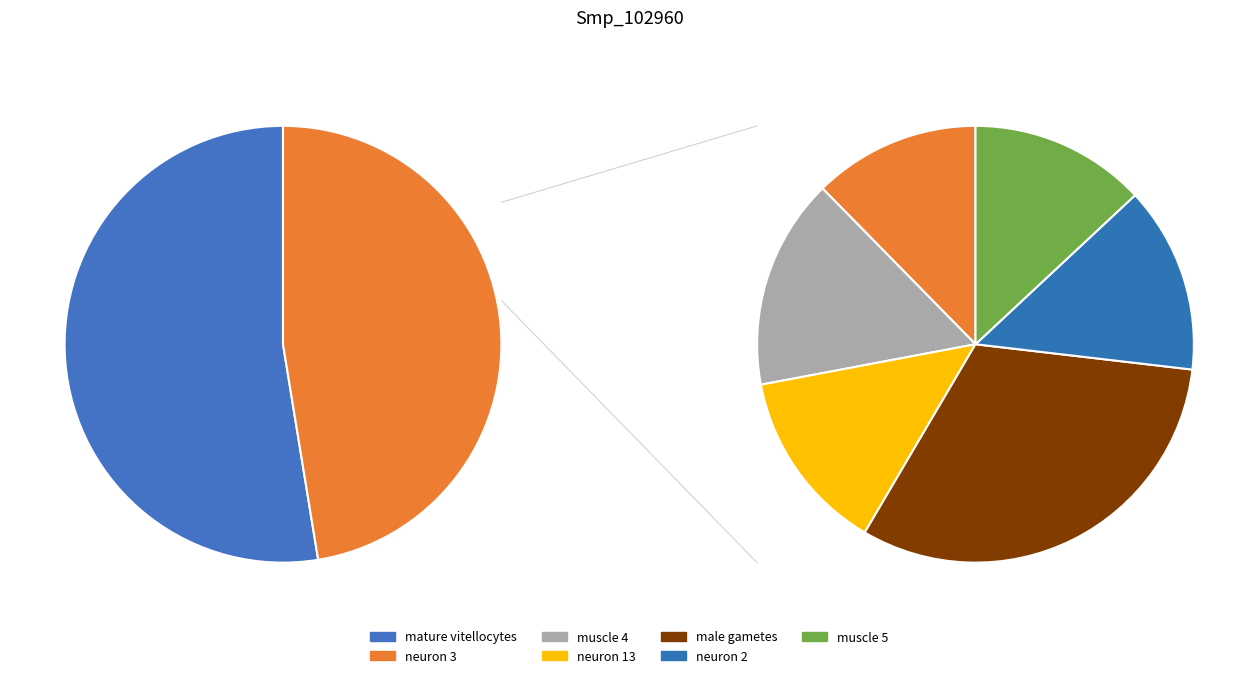

True or false: neuron 2 accounts for 1% of the total.

False